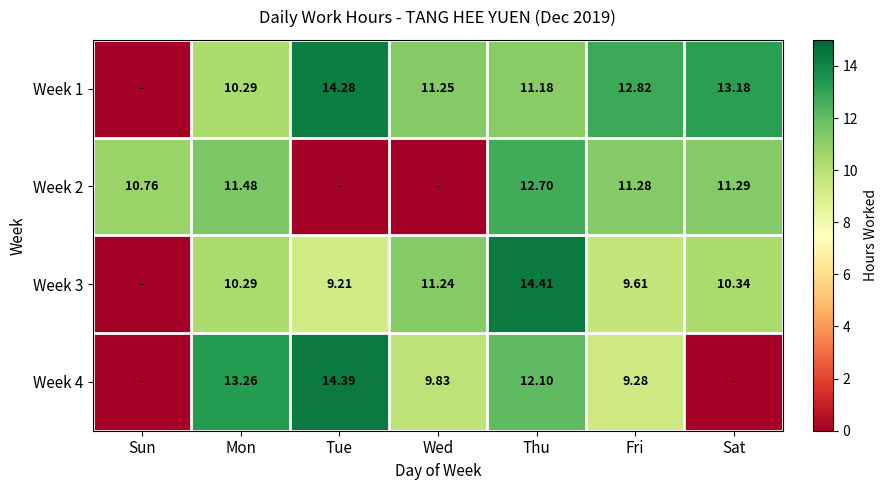

What is the maximum value shown in the chart?

14.4